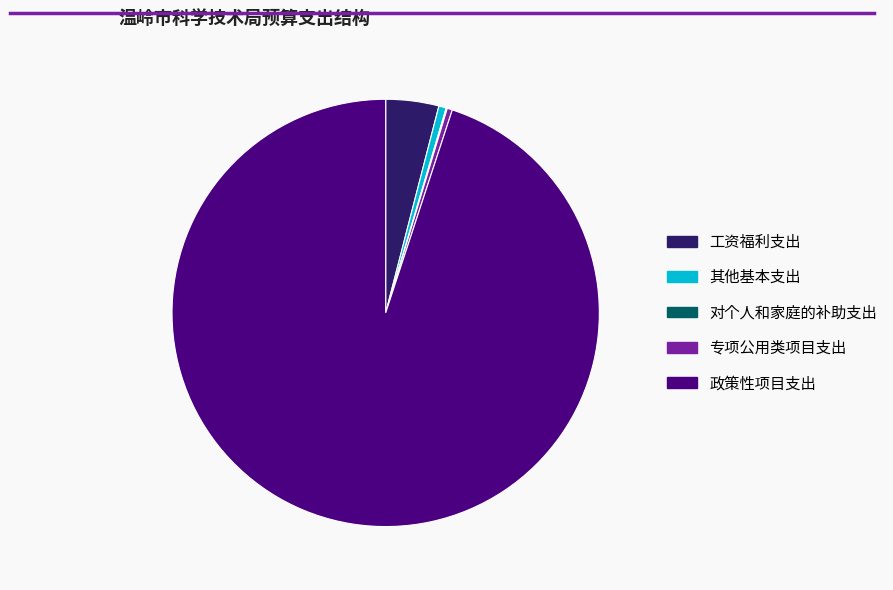

Is it true that 政策性项目支出 is 95% of the pie?

True